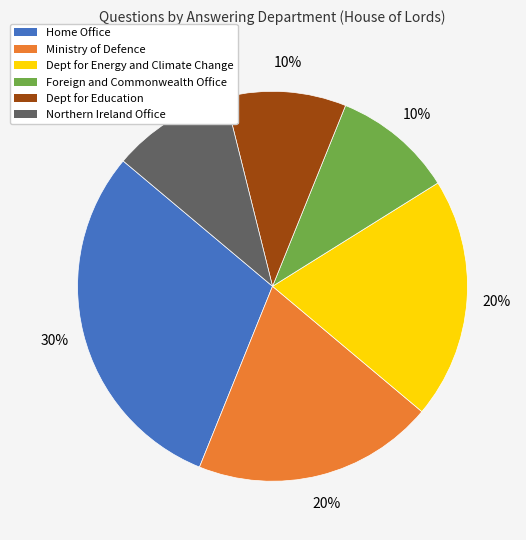

Is it true that Home Office is 30% of the pie?

True